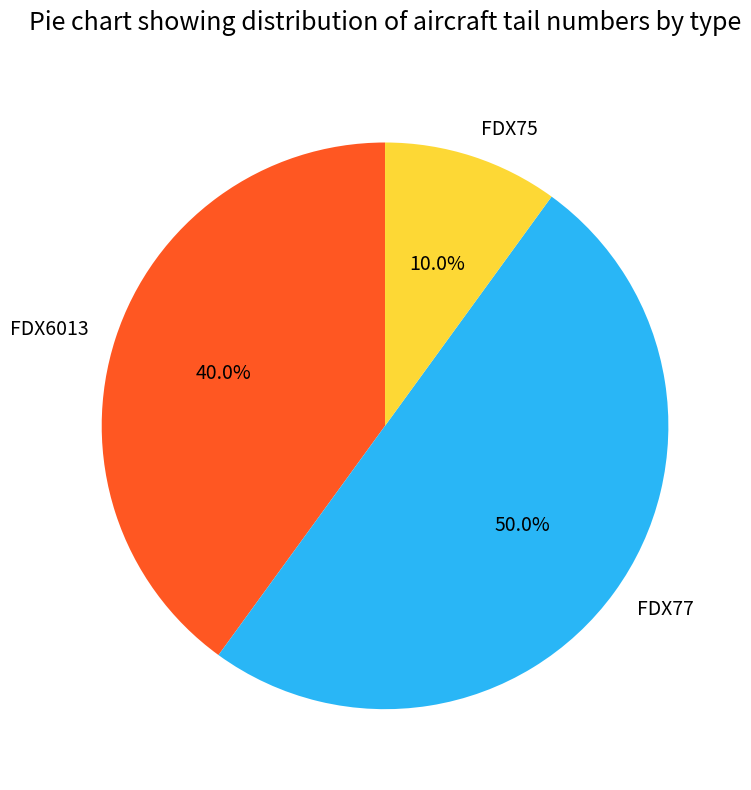

Rank the categories by value from lowest to highest.

FDX75, FDX6013, FDX77